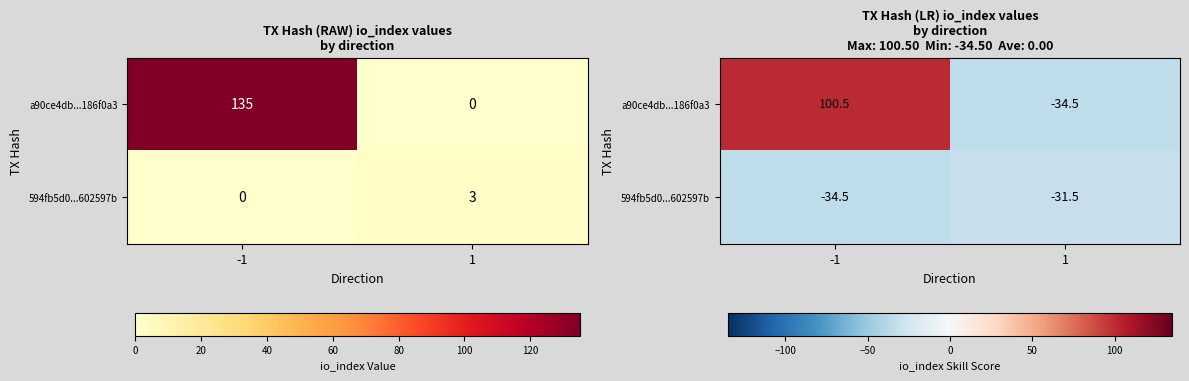

At 1, list the series in order from smallest to largest.

a90ce4db...186f0a3, 594fb5d0...602597b